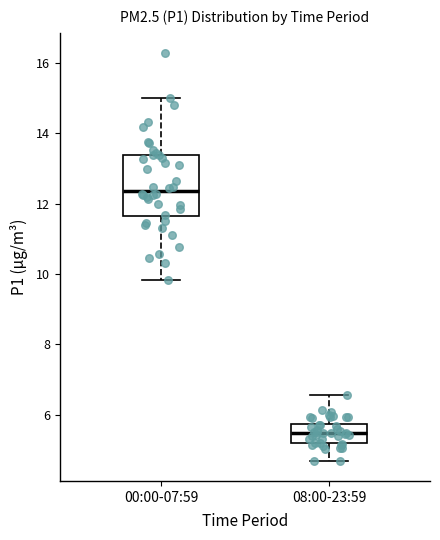

Comparing the boxes themselves (not the whiskers), which one is the tallest?

00:00-07:59